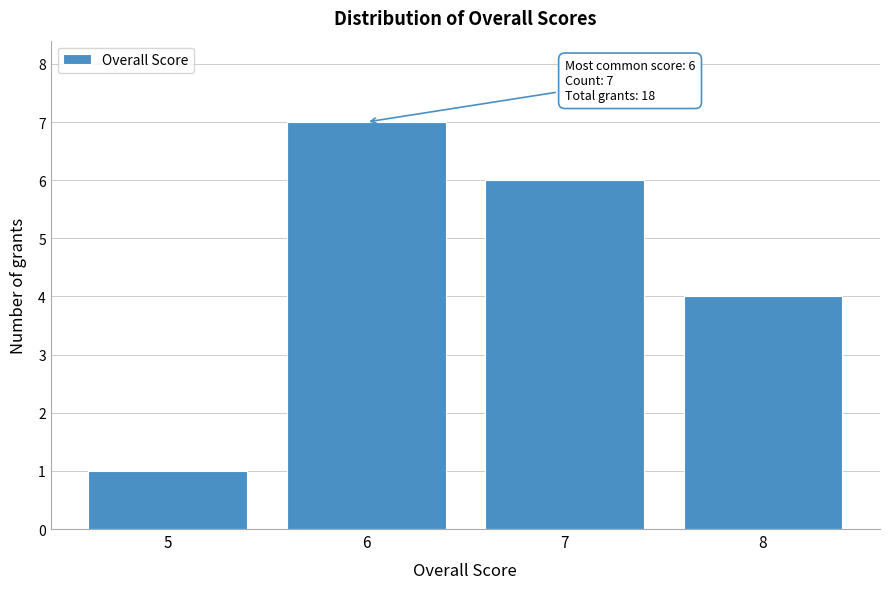

Reading left to right, transcribe all the data shown in this chart.

5=1	6=7	7=6	8=4